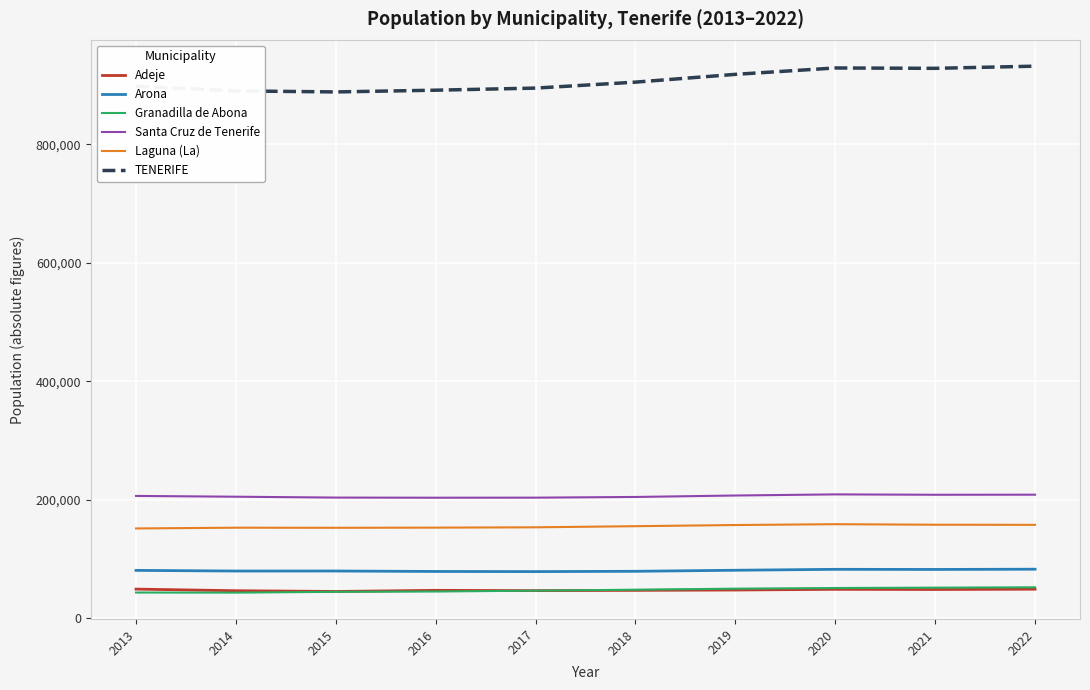

What is the minimum value shown in the chart?

43455